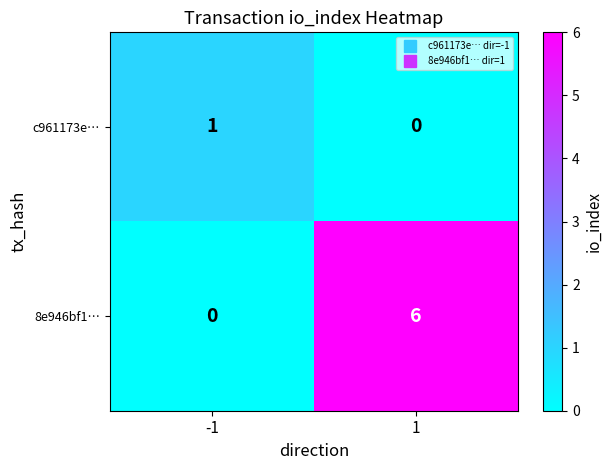

Count the number of categories in the chart.

2